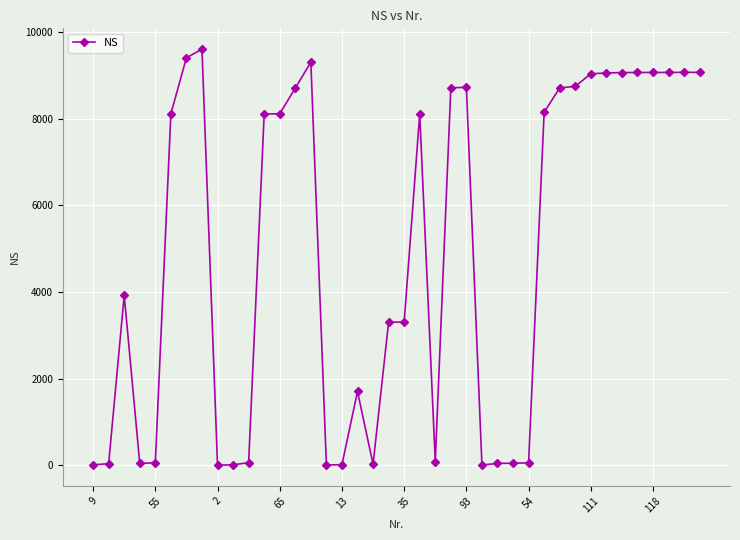

What is the average value?

4941